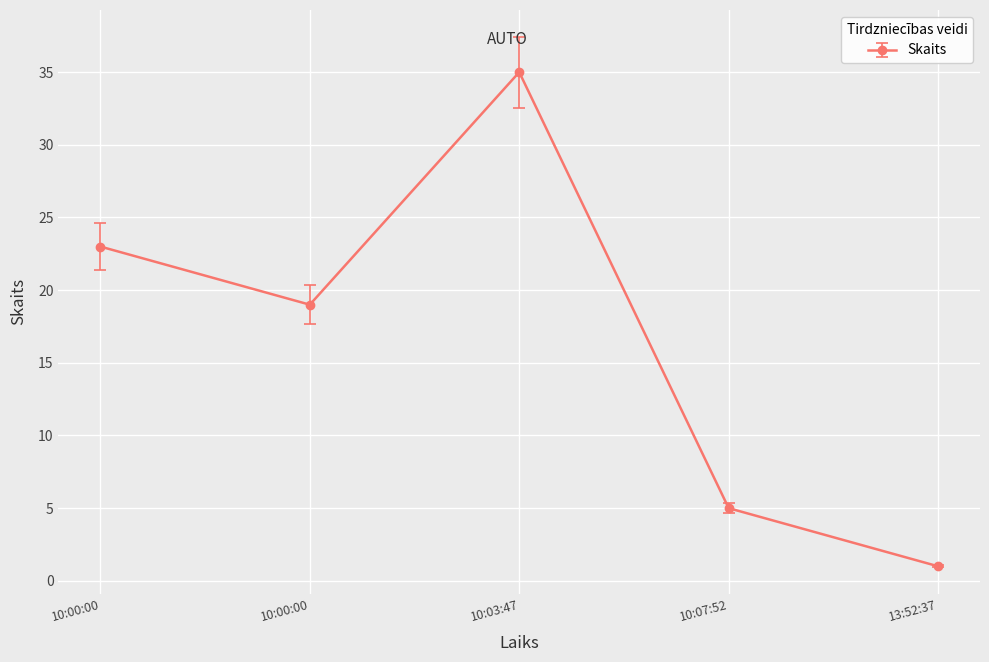

List the labels in order of value, smallest first.

13:52:37, 10:07:52, 10:00:00, 10:00:00, 10:03:47